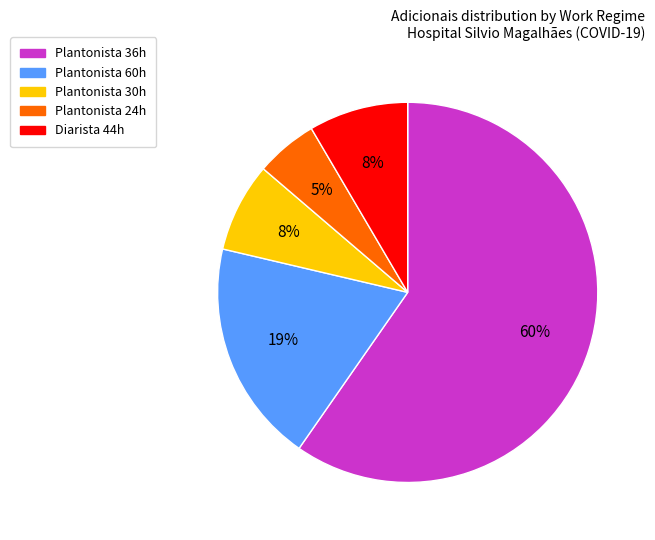

To the nearest percent, what is the average slice percentage?

20%